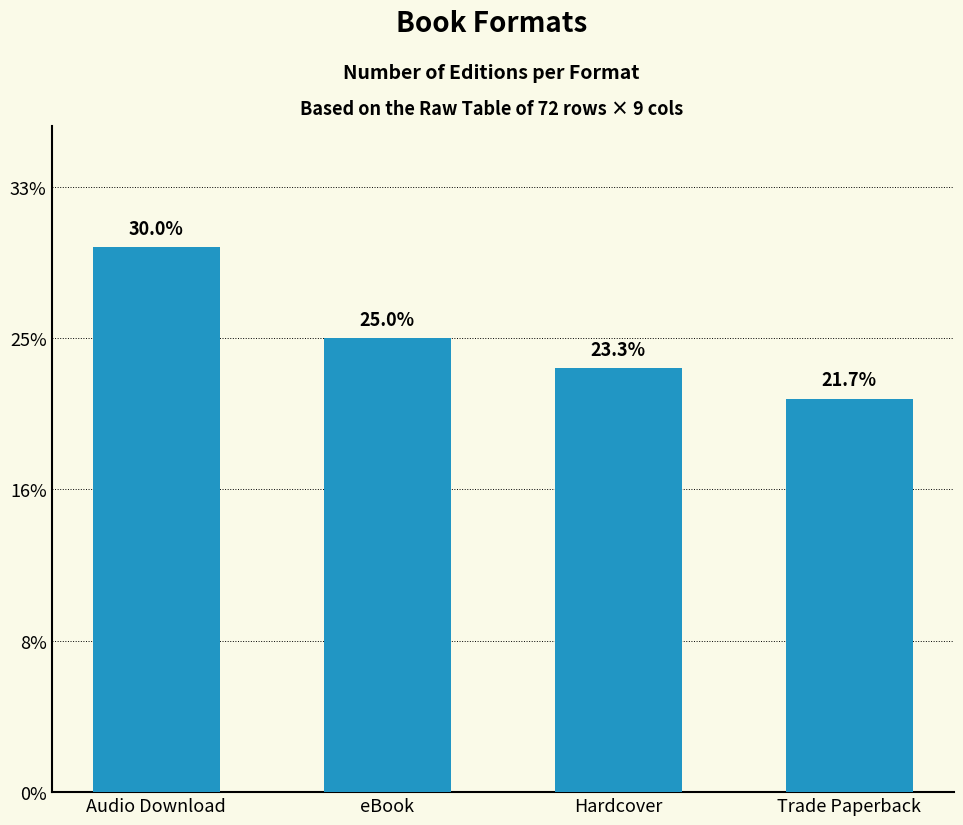

At which category does the chart reach its peak across all series?

Audio Download